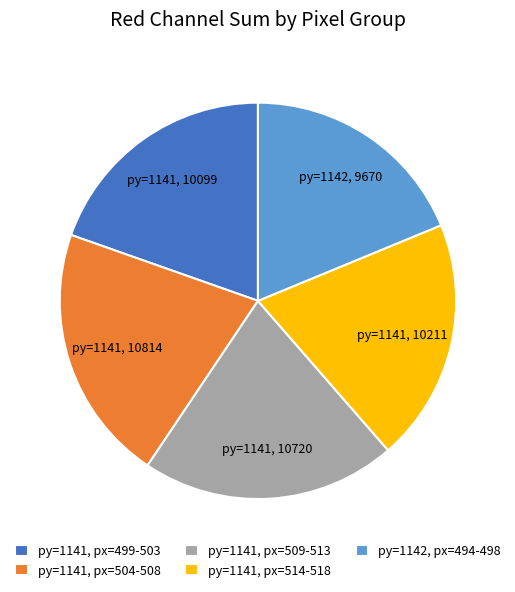

Is it true that py=1141, px=514-518 is 9% of the pie?

False